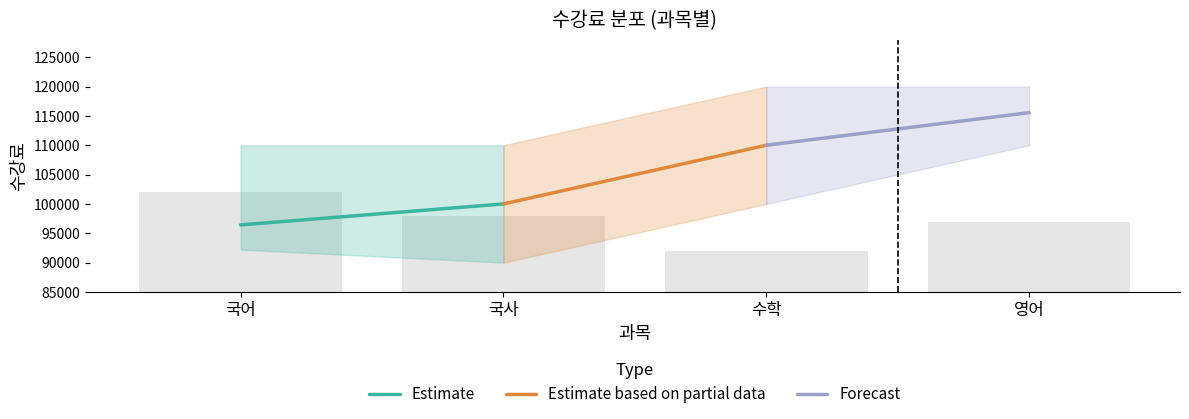

How many bars are there in total?

4